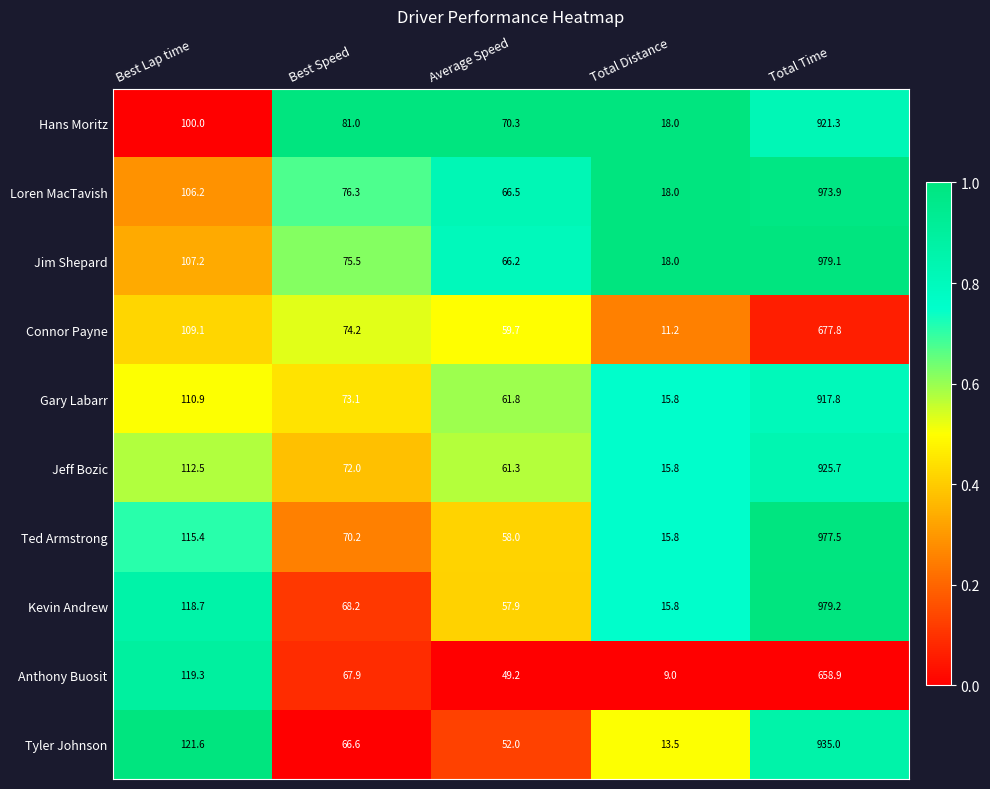

At which category is the sum across all series the highest?

Total Time